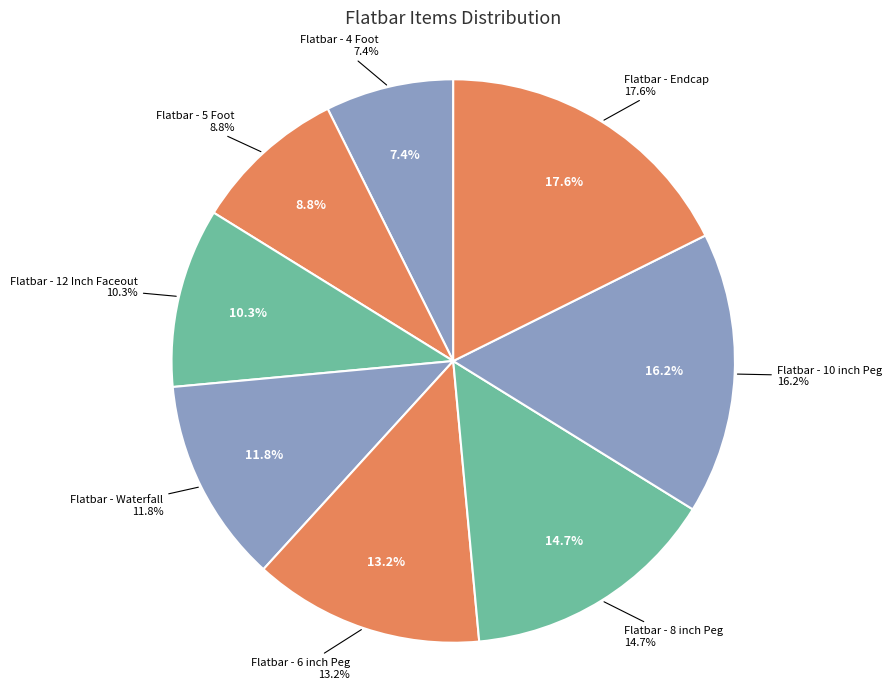

Count the number of slices in the pie.

8